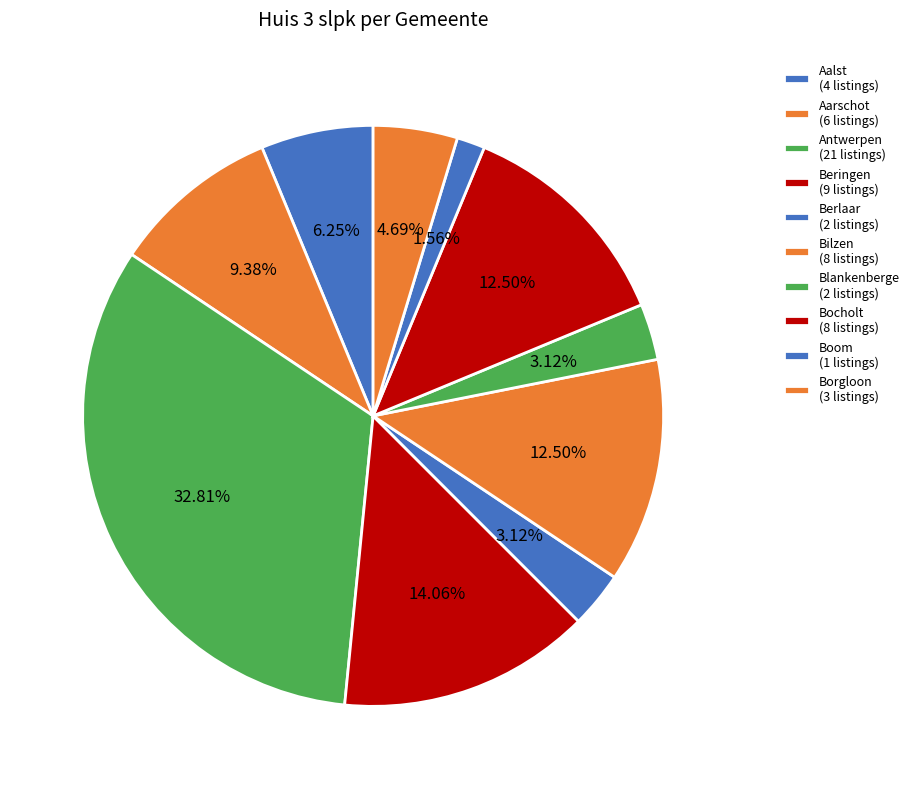

How many segments does this pie chart have?

10